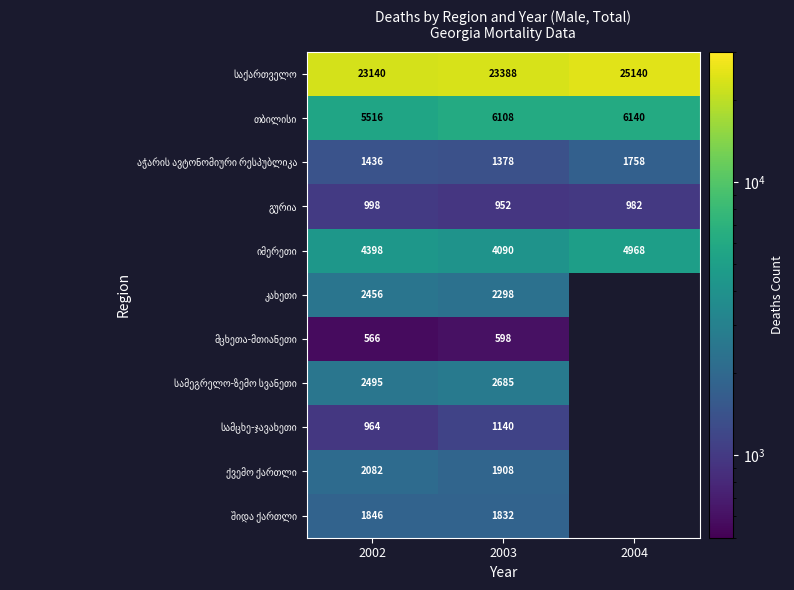

What is the spread (max minus min) of values at 2002?

22574